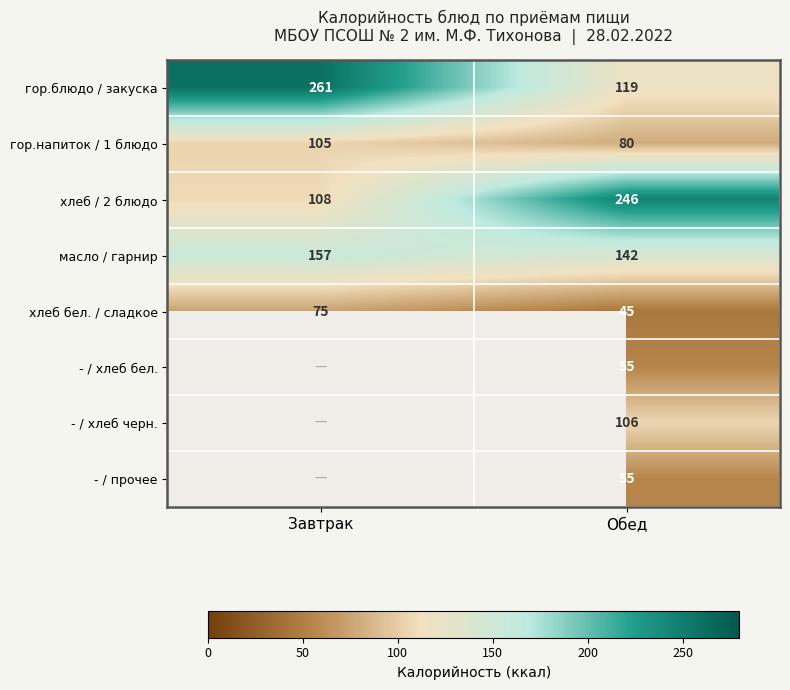

Which category has the lowest value across all series?

Обед